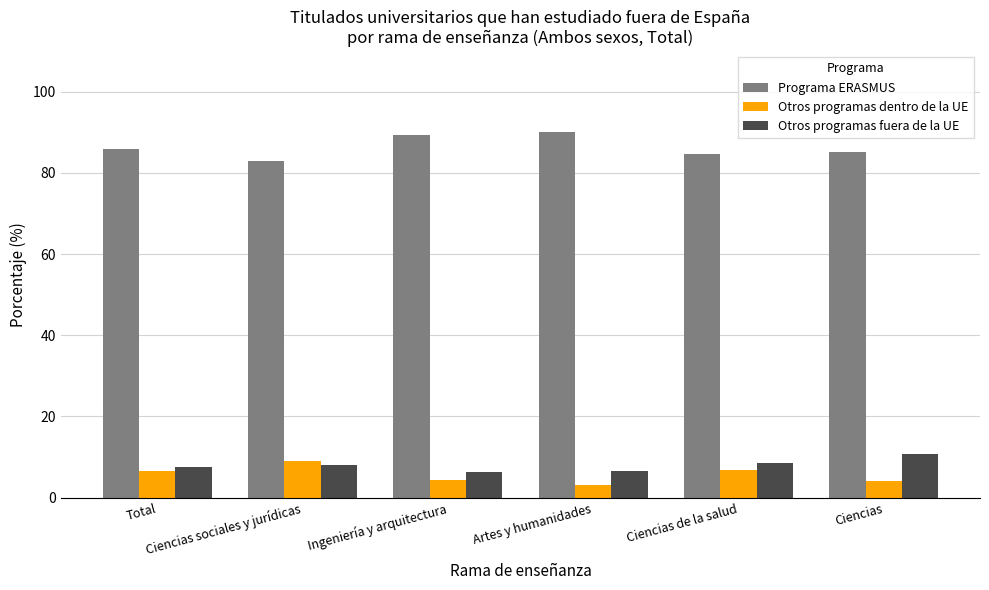

Where does the Otros programas dentro de la UE series first go above 6?

Total